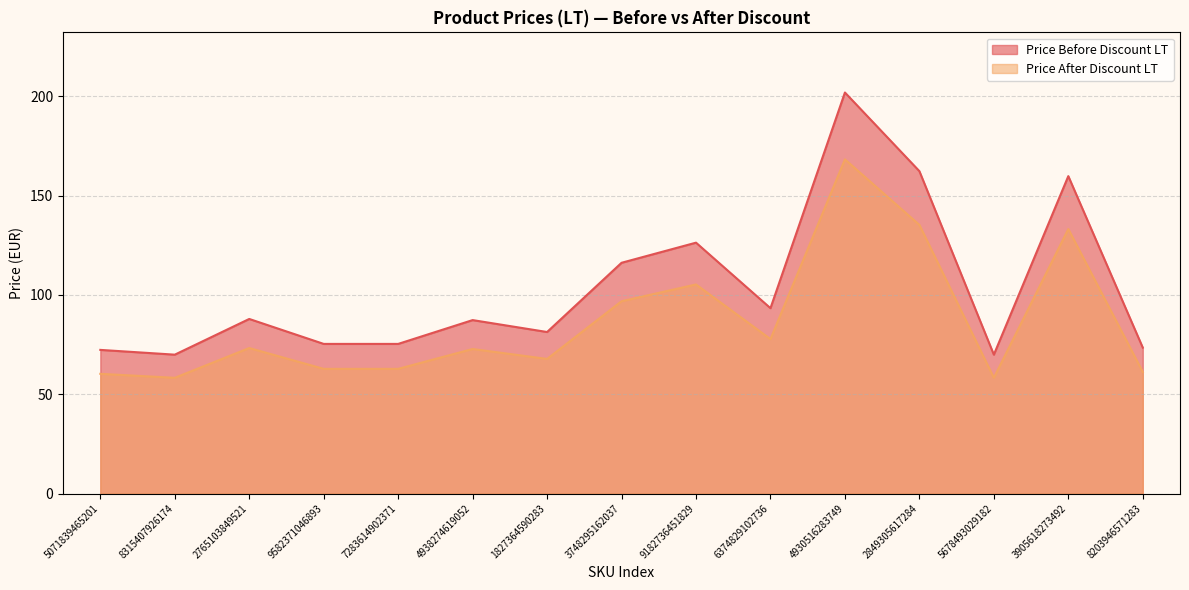

List the labels in order of Price After Discount LT value, largest first.

4930516283749, 2849305617284, 3905618273492, 9182736451829, 3748295162037, 6374829102736, 2765103849521, 4938274619052, 1827364590283, 9582371046893, 7283614902371, 8203946571283, 5071839465201, 8315407926174, 5678493029182